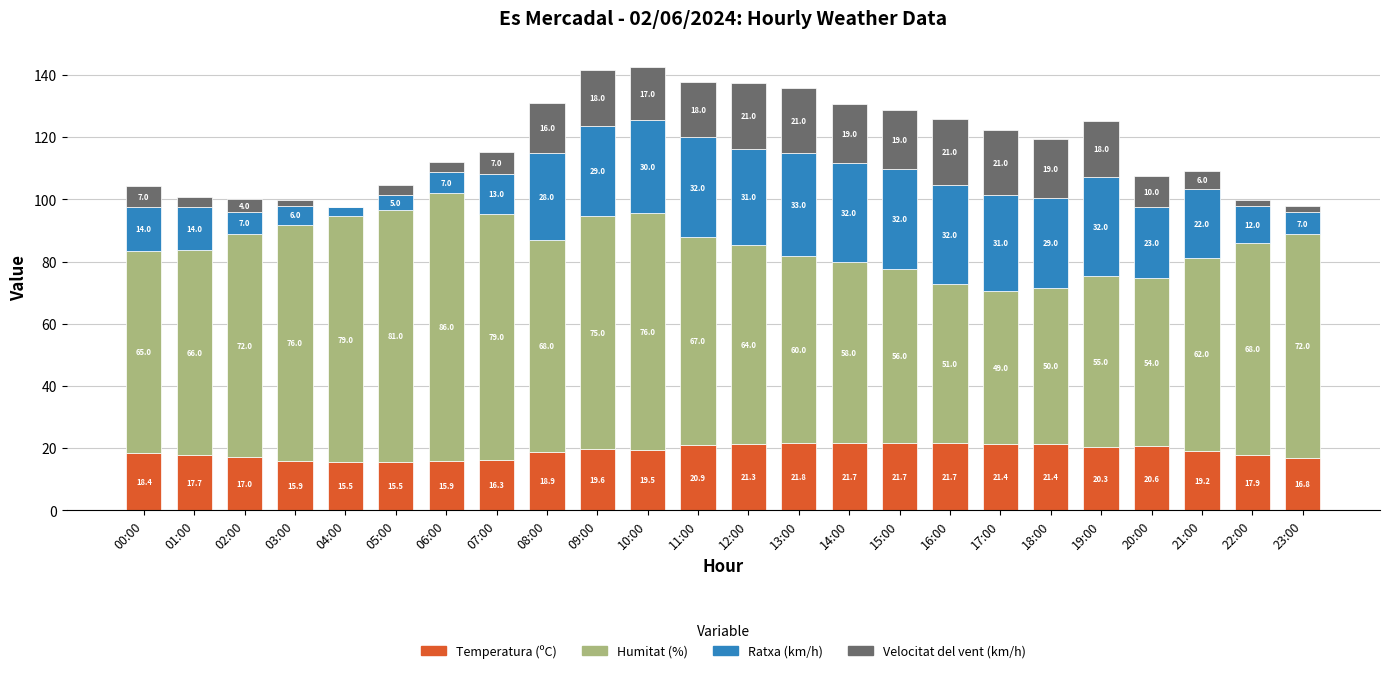

What is the sum of the Temperatura (ºC) values at 15:00 and 09:00?

41.3